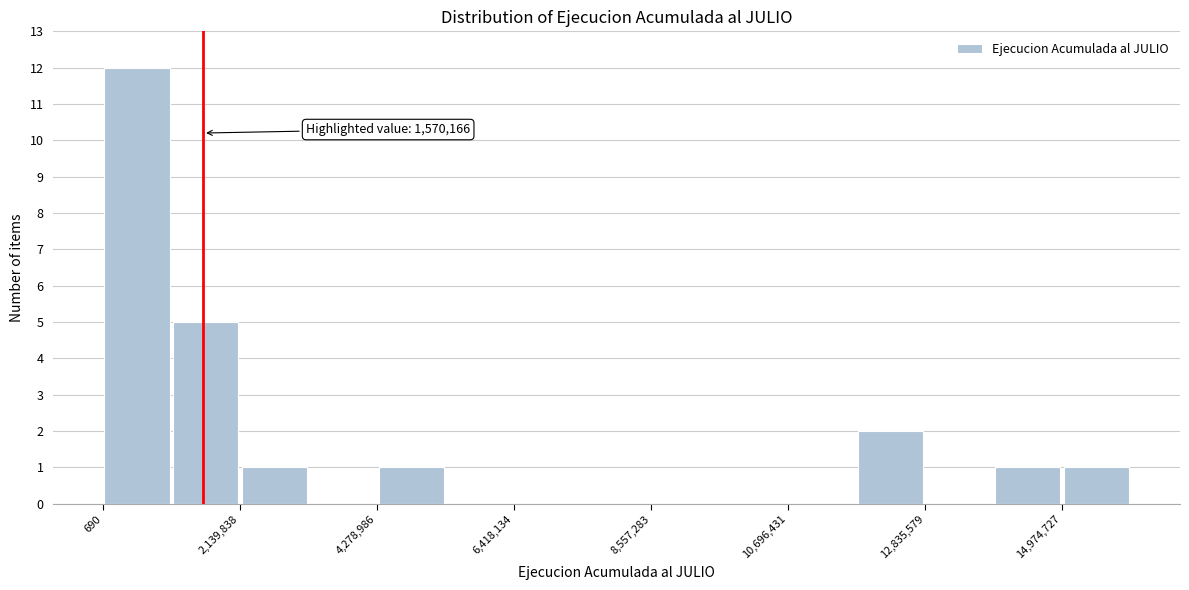

Read against the x-axis, roughly where is the centre of the tallest bar?

500000